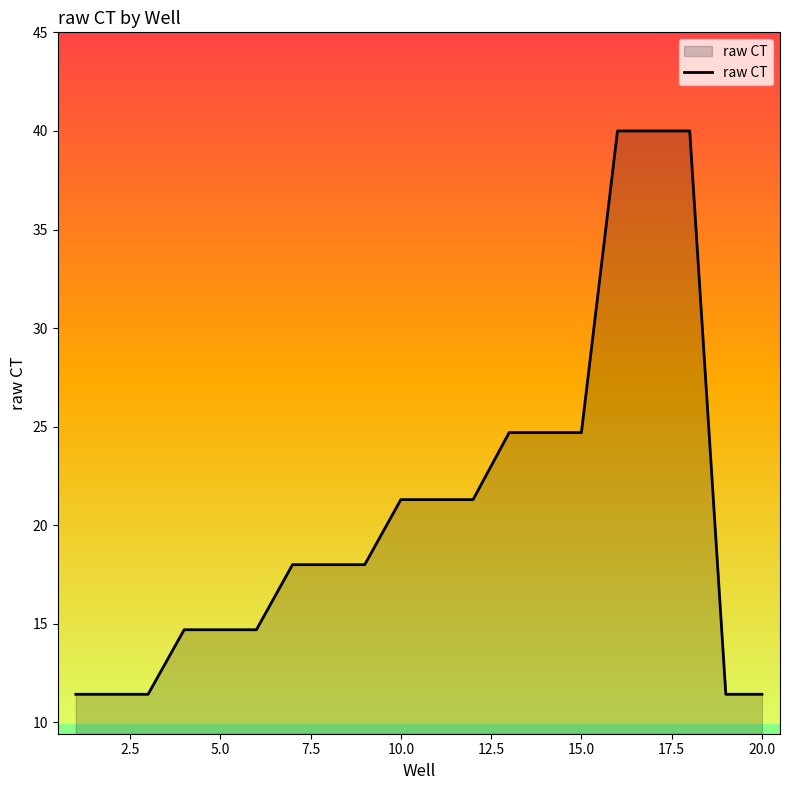

How many series are shown in this chart?

1